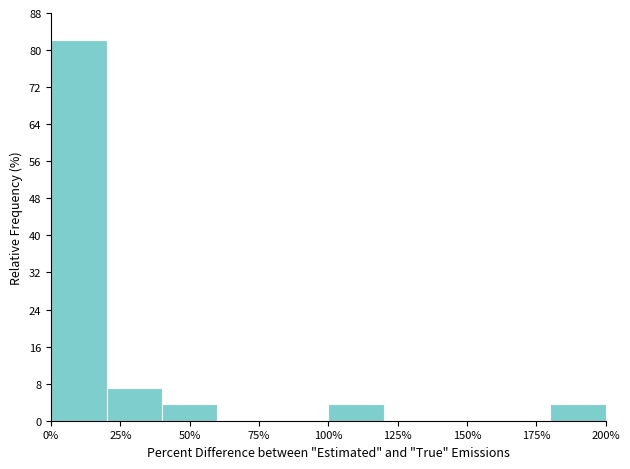

Around what value on the x-axis is the tallest bar? Give the approximate position of its centre, as read against the axis.

10